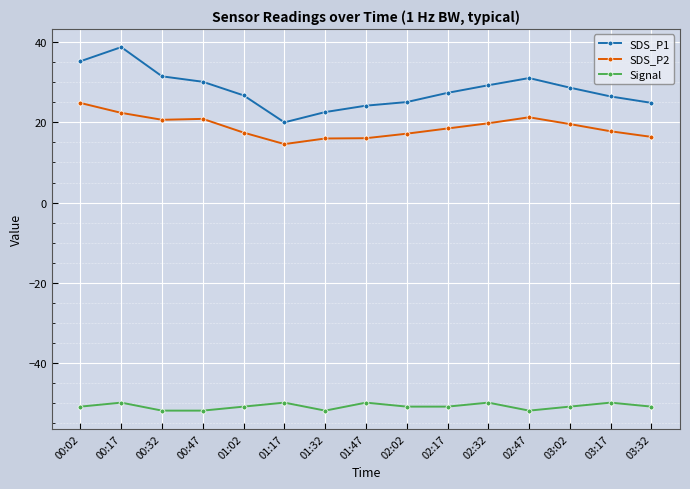

How many interior local peaks does the Signal series have?

5